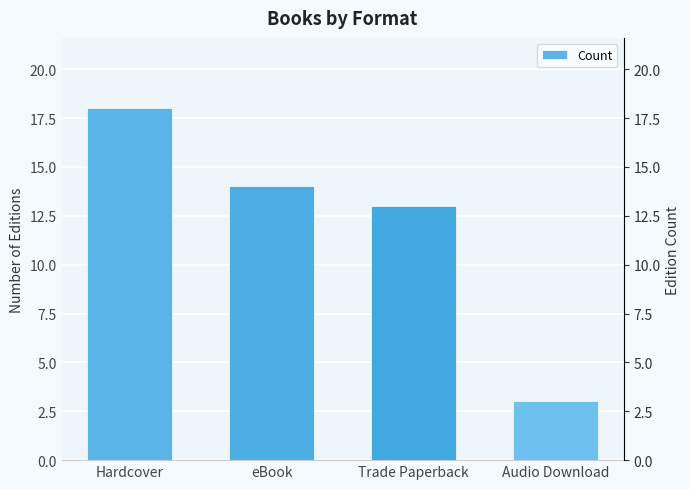

List the labels in order of value, smallest first.

Audio Download, Trade Paperback, eBook, Hardcover